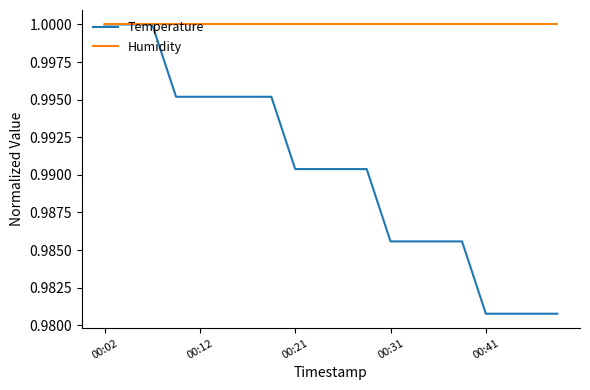

Which series has the largest total across all categories?

Humidity